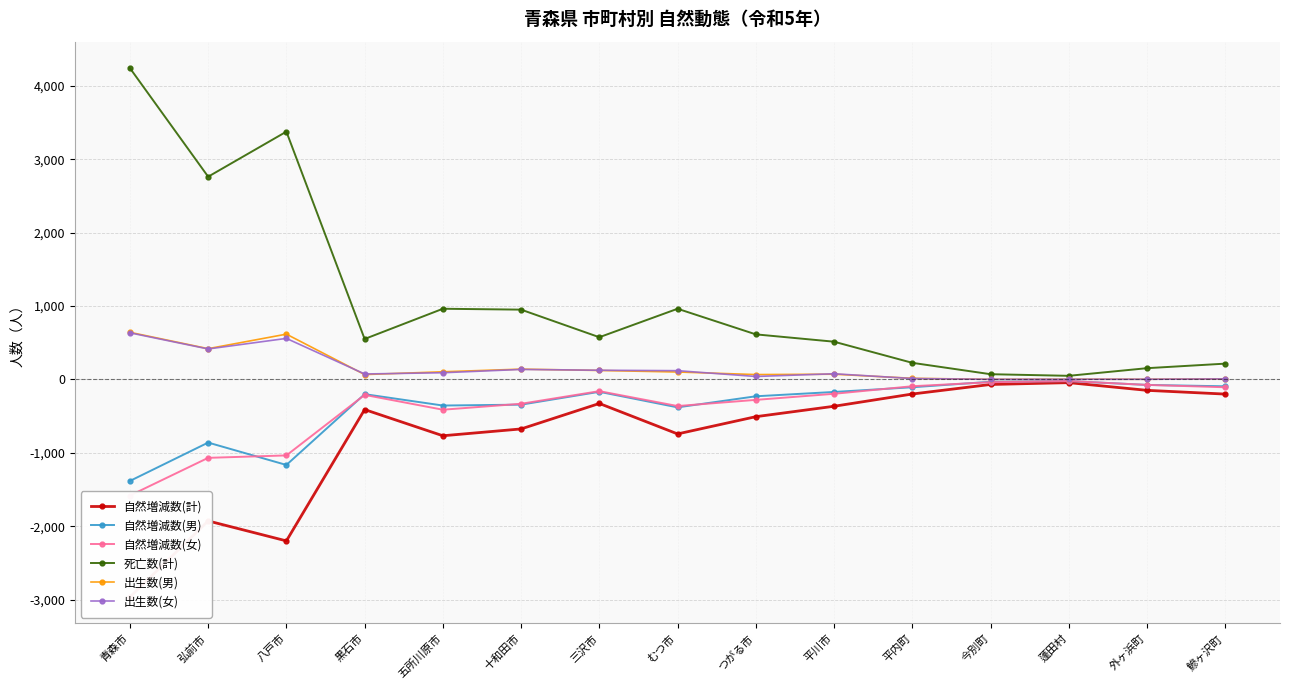

Is the value of 死亡数(計) at 蓬田村 greater than the value of 自然増減数(女) at 八戸市?

Yes